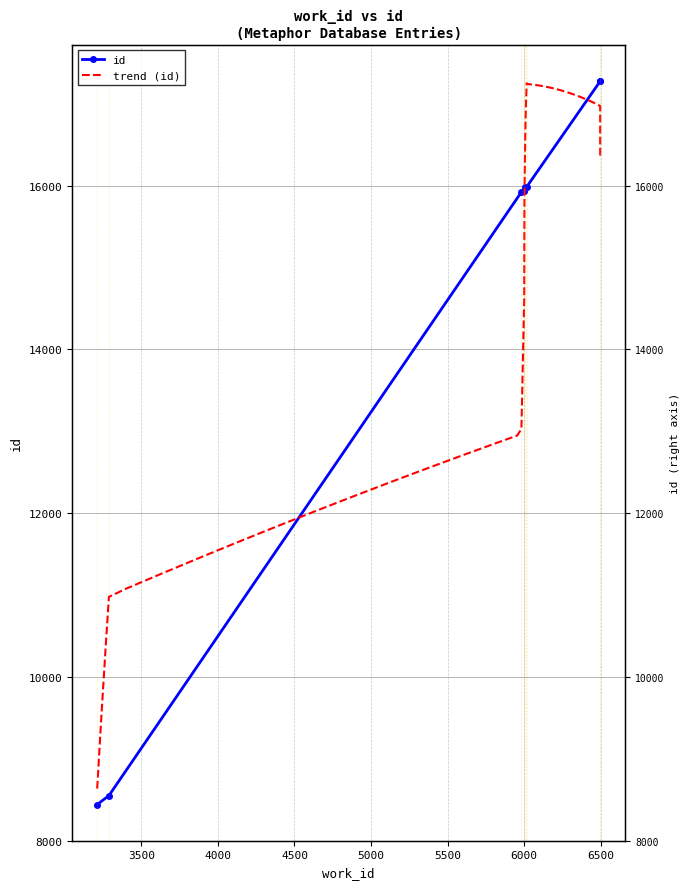

Which category has the lowest value across all series?

3212